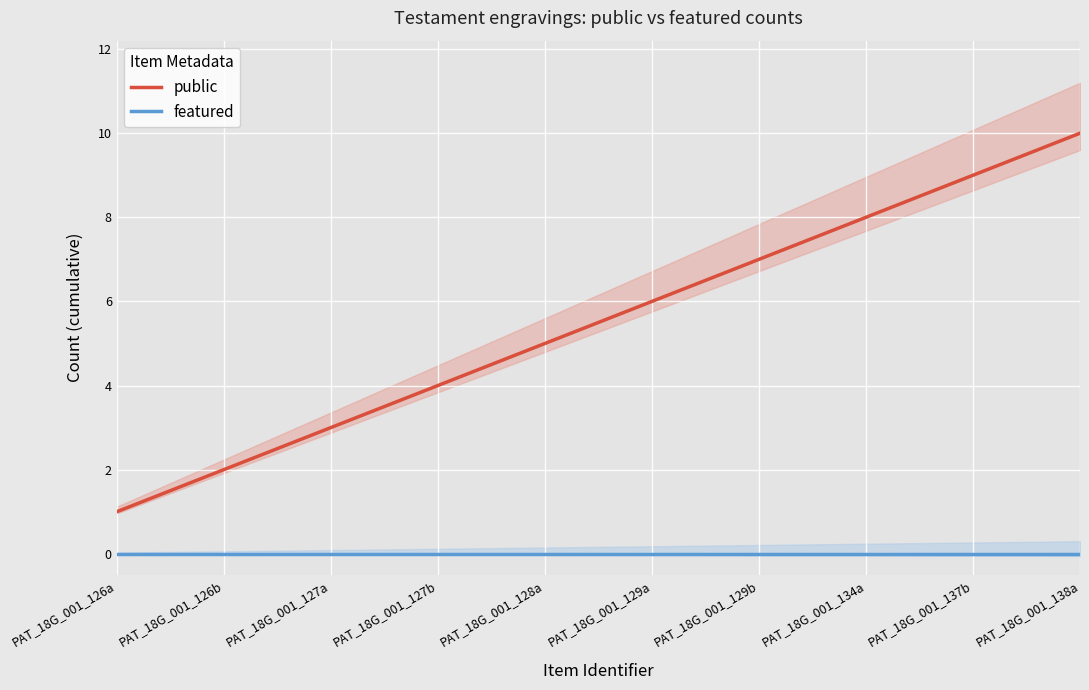

Rank the series at PAT_18G_001_137b from highest to lowest value.

public, featured